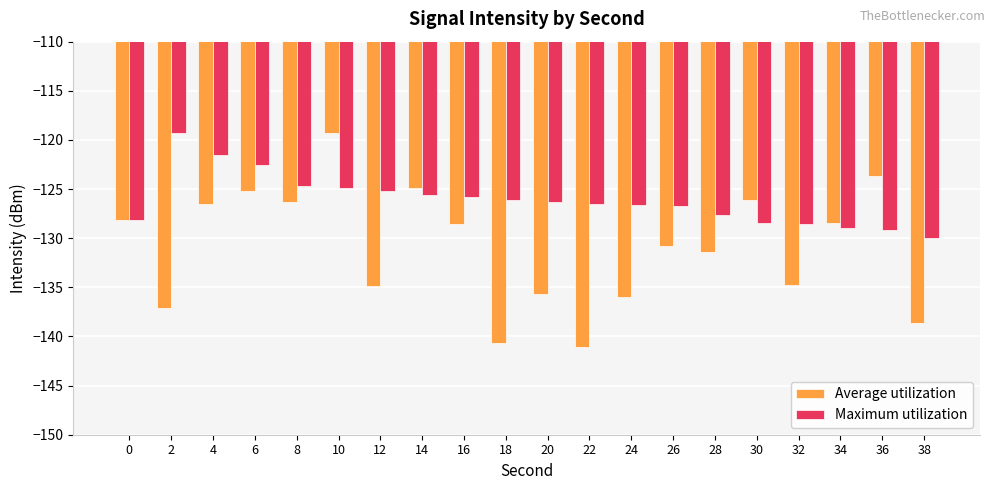

Which series has the largest range (max minus min)?

Average utilization